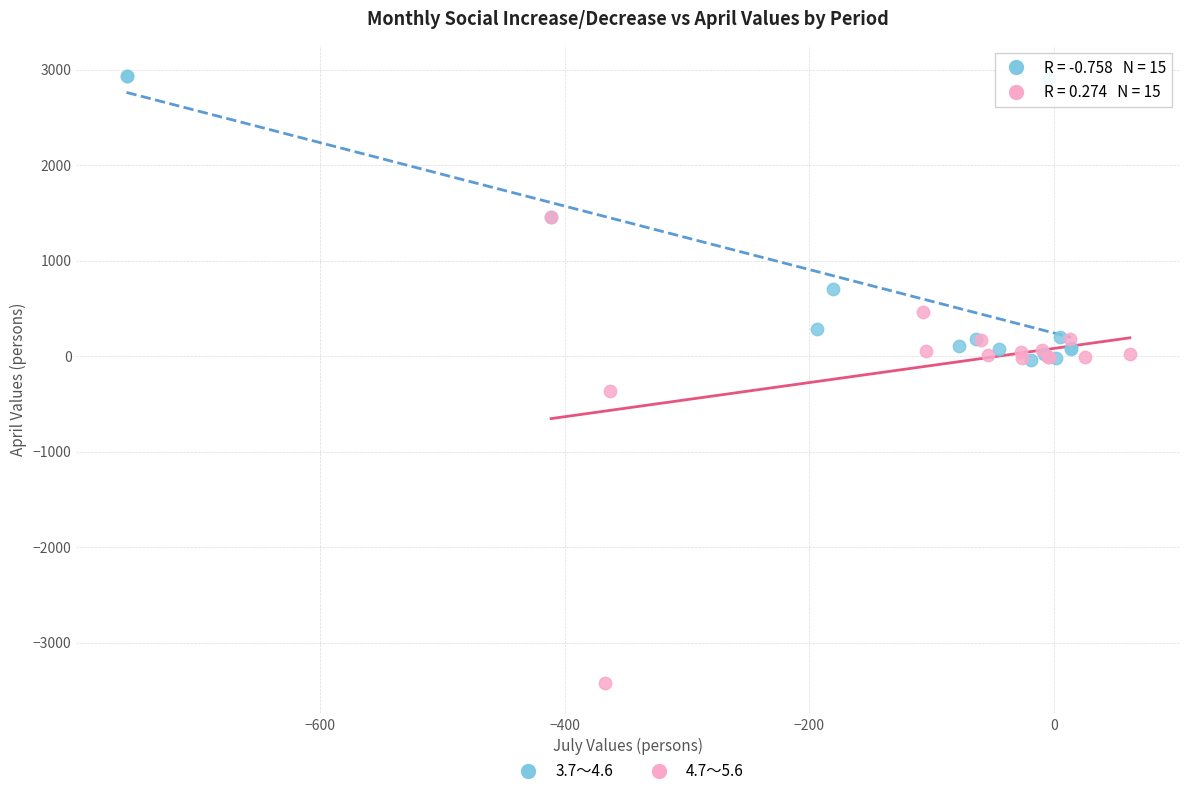

Which series contains the lowest Y value?

4.7～5.6